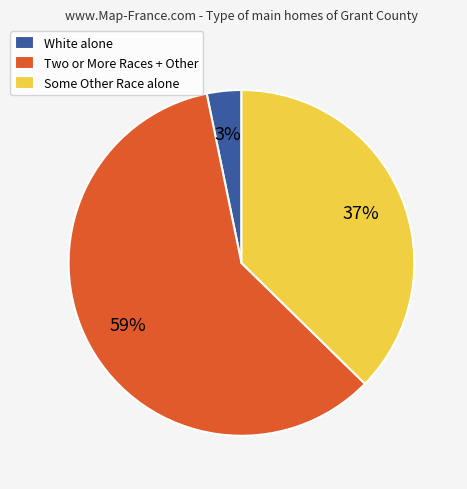

True or false: White alone accounts for 3% of the total.

True